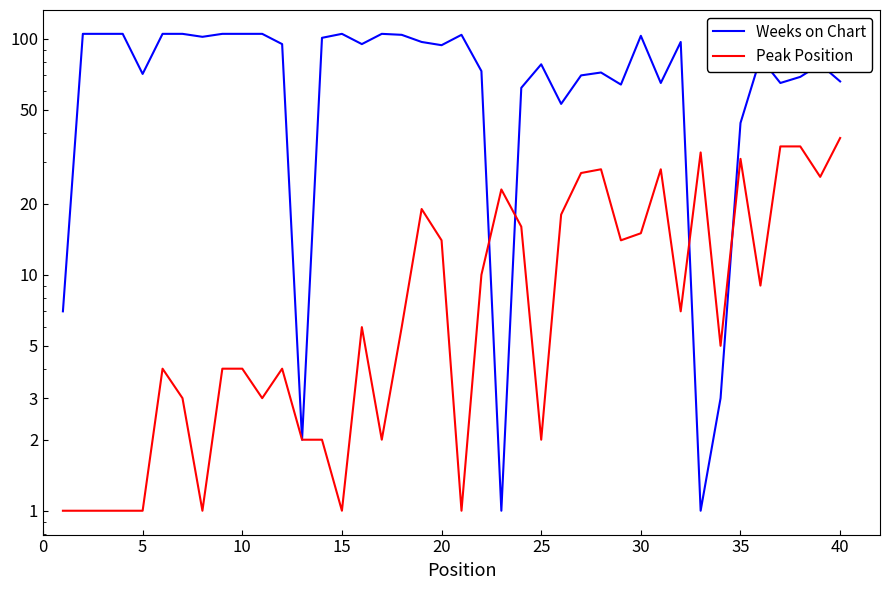

How many data points in Weeks on Chart are above 94?

19